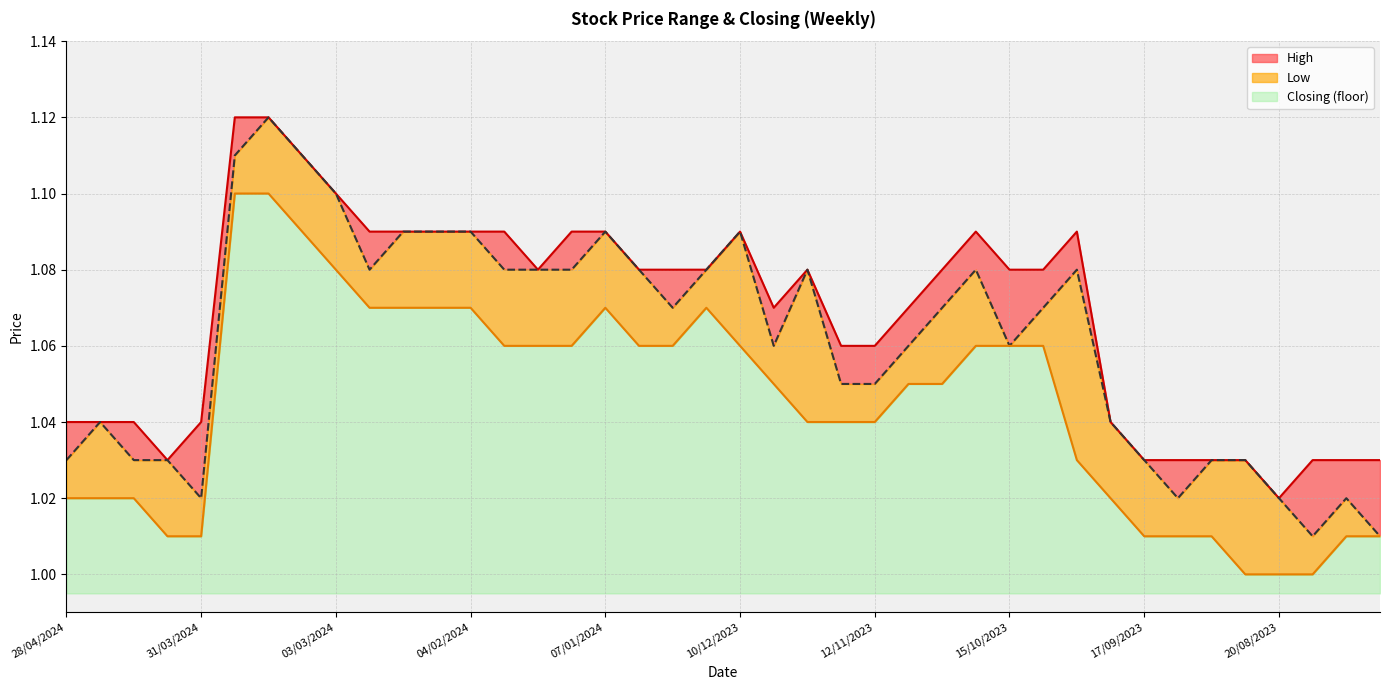

What is the sum of all High values?

42.7